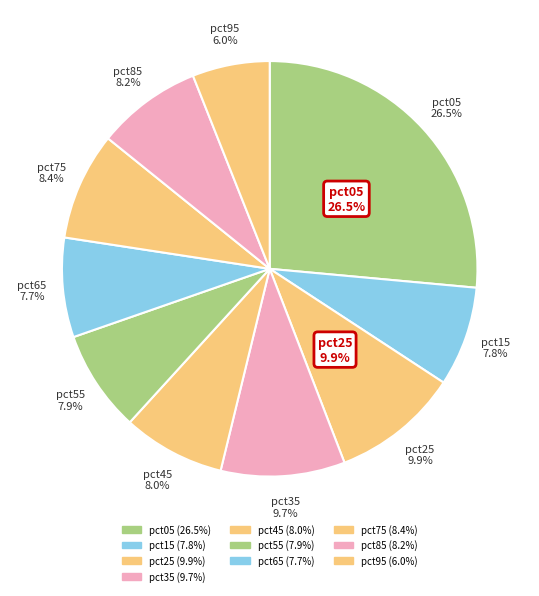

Which slice is the smallest?

pct95